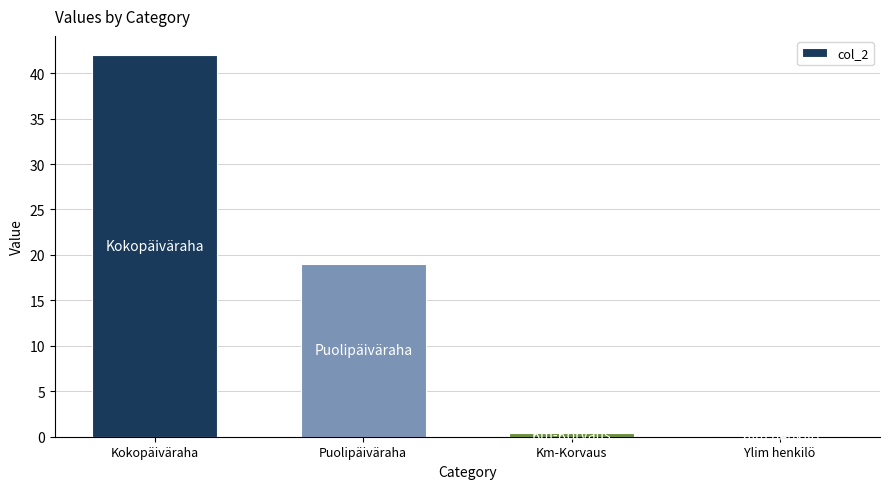

The value at Km-Korvaus is 0.4. True or false?

True